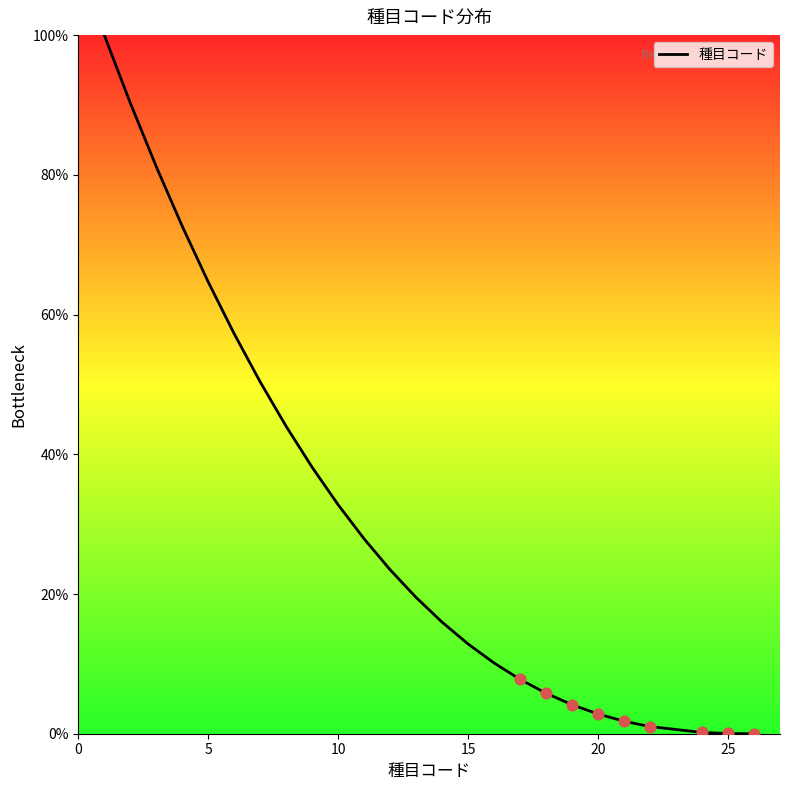

What is the greatest value displayed?

100.0